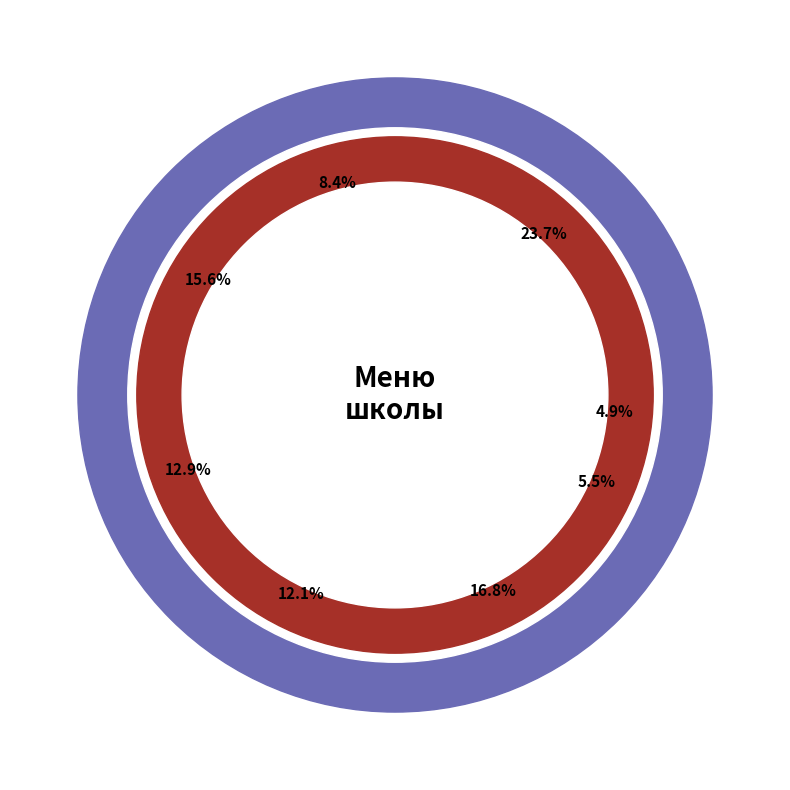

Does any single category account for the majority?

No